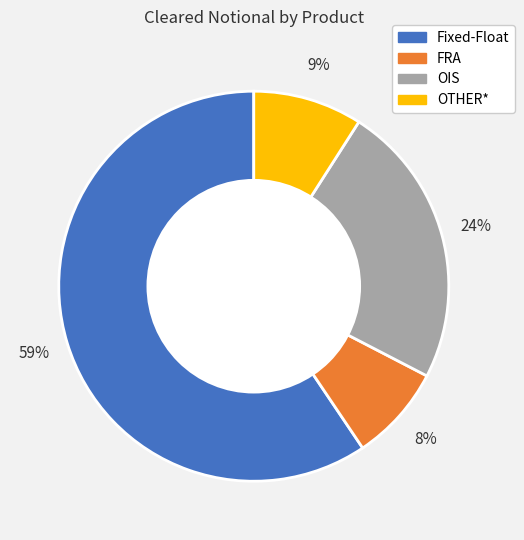

The OIS slice represents 34% of the pie. True or false?

False